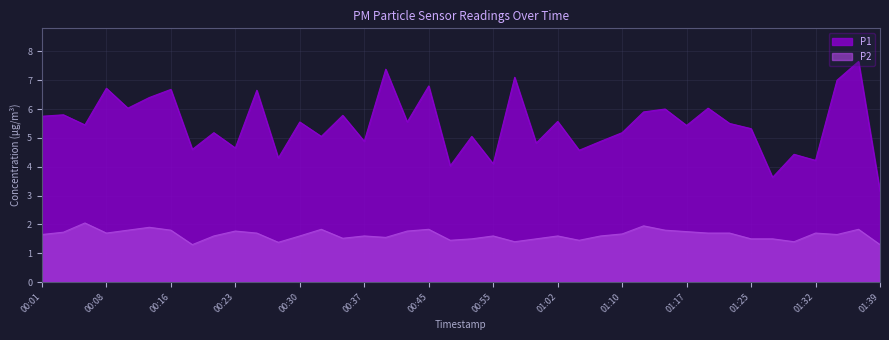

What is the value of the P2 point at the 19th from the left?

1.8